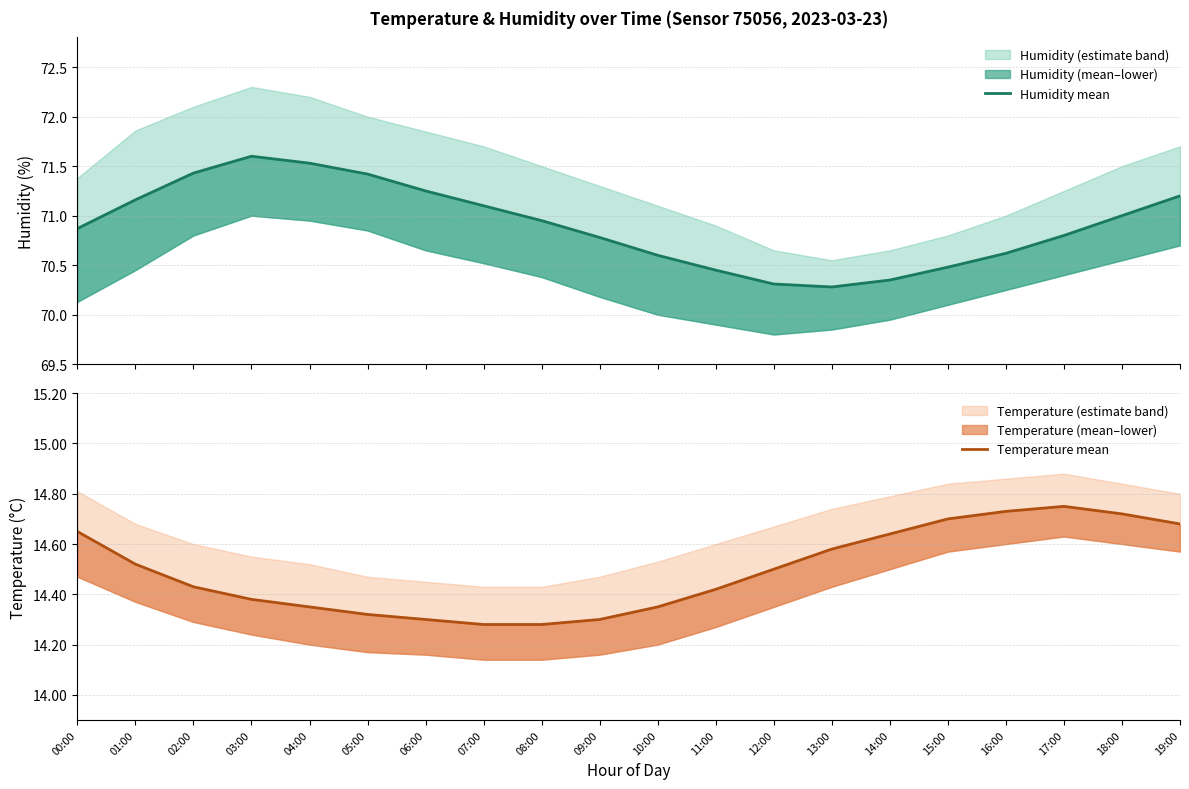

True or false: Humidity mean and Temperature mean cross at least once.

False